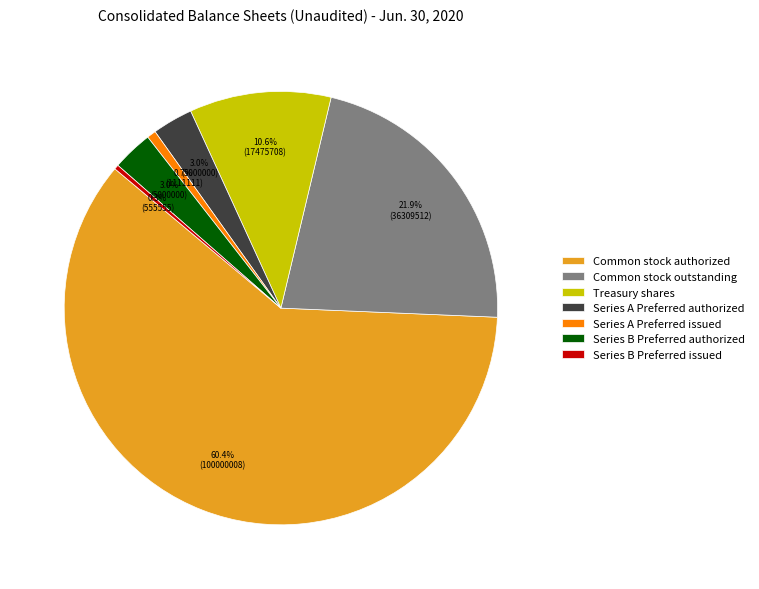

What is the largest slice in the pie chart?

Common stock authorized